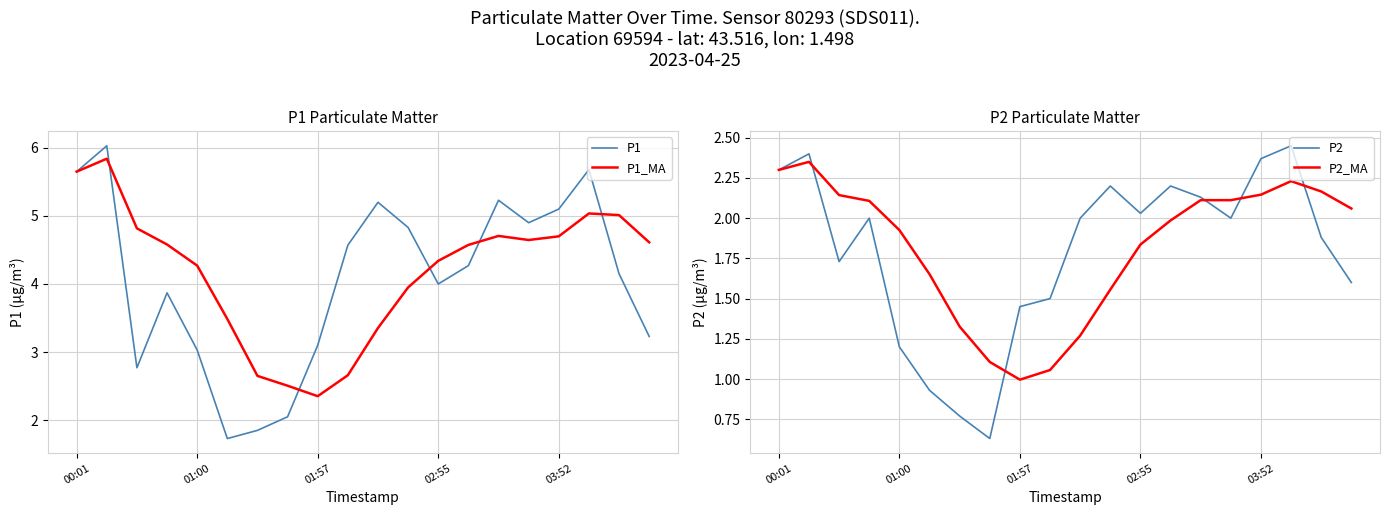

Does the chart display data point markers on the line(s)?

No